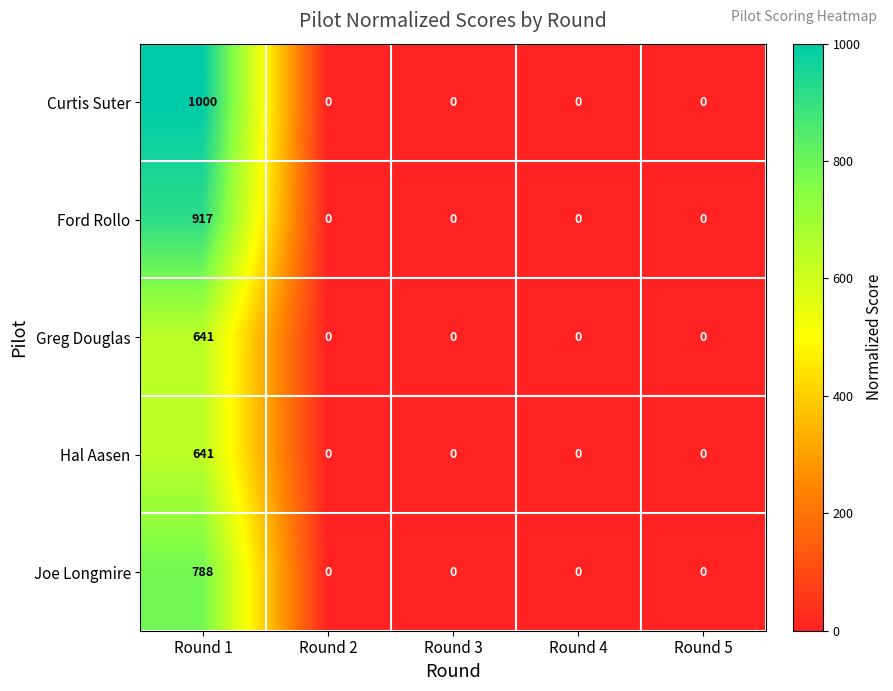

How many series are shown in this chart?

5